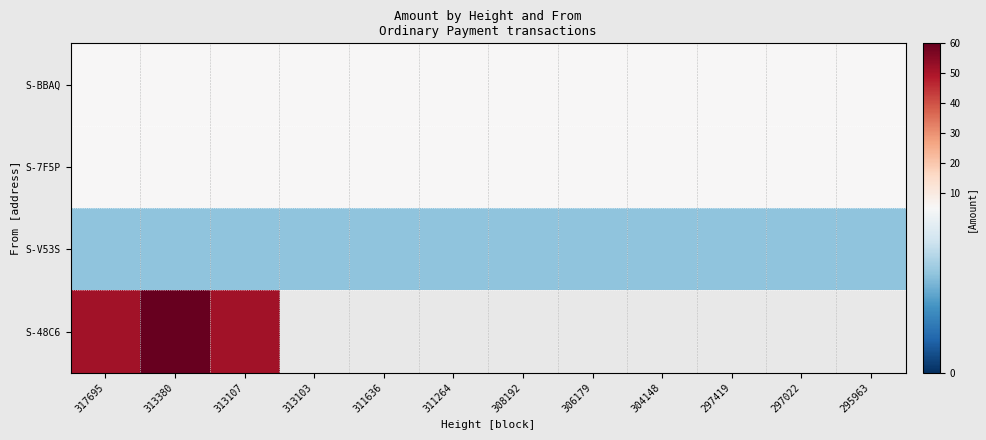

What is the maximum value for S-BBAQ?

5.0